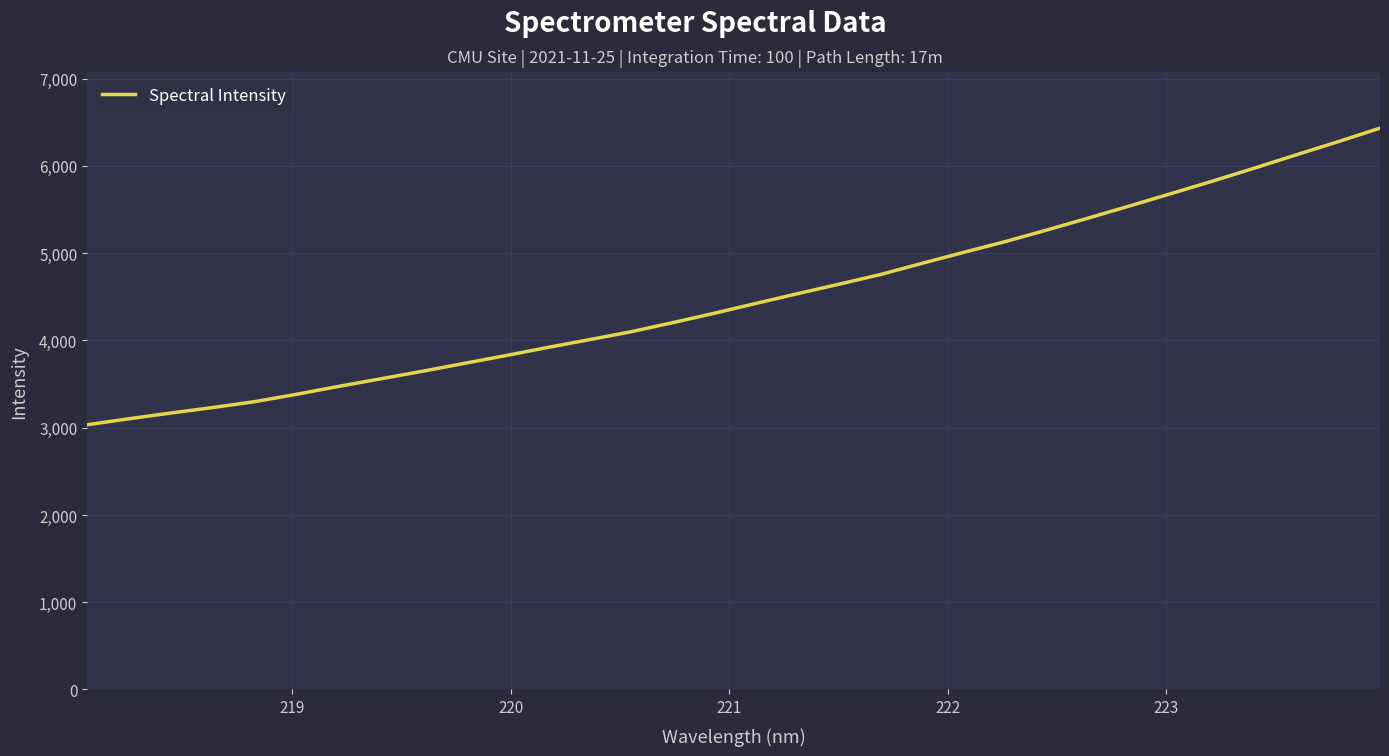

What is the sum of all values?

143895.1